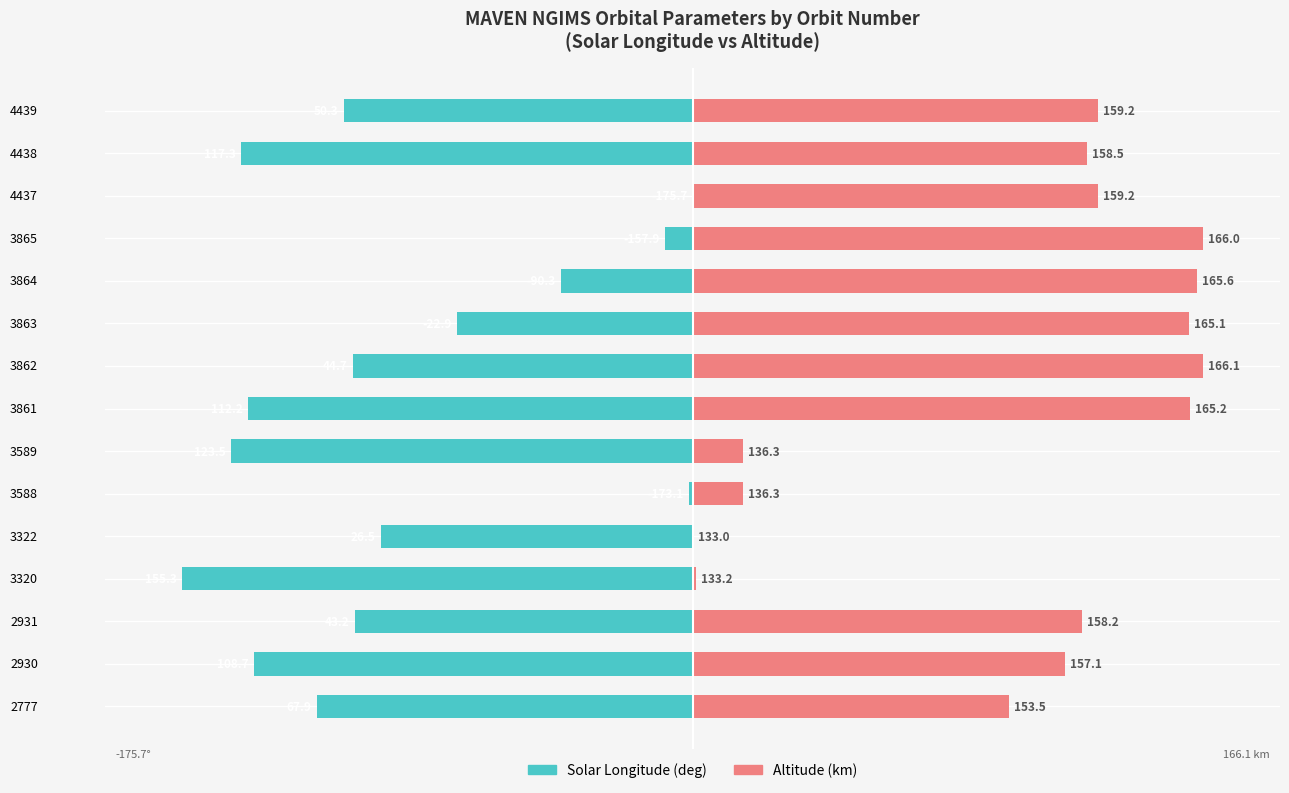

Is it true that Altitude (km) equals 116.1 at 4438?

False